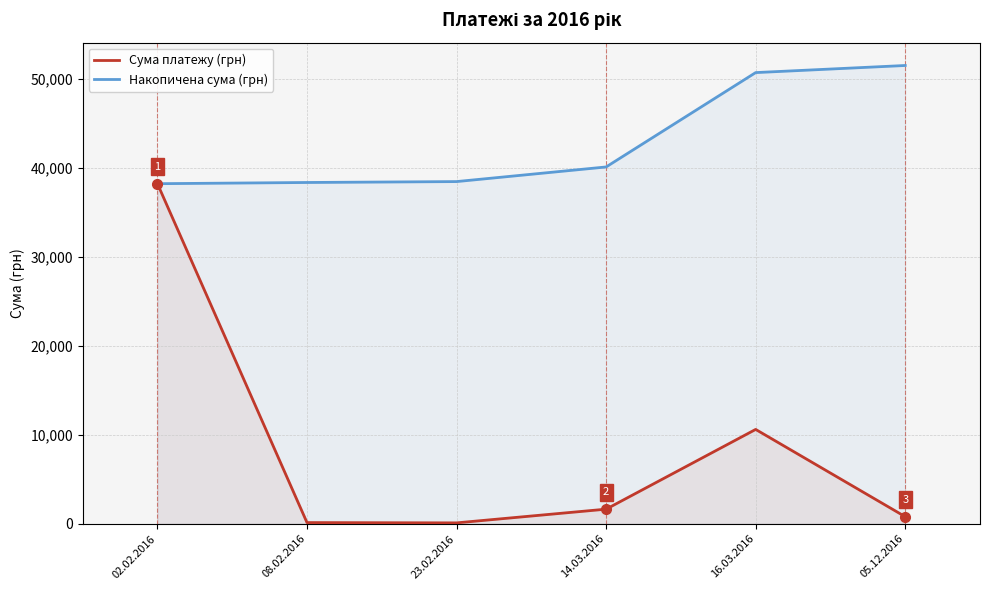

What are all the series names shown in the legend?

Сума платежу (грн), Накопичена сума (грн)